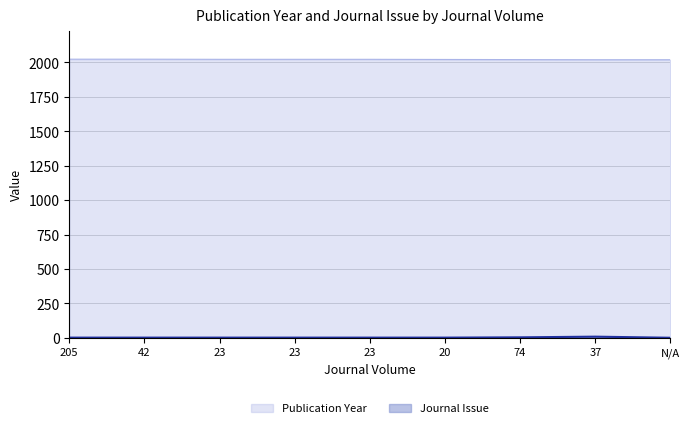

The Journal Issue series shows 1 at 23. True or false?

True